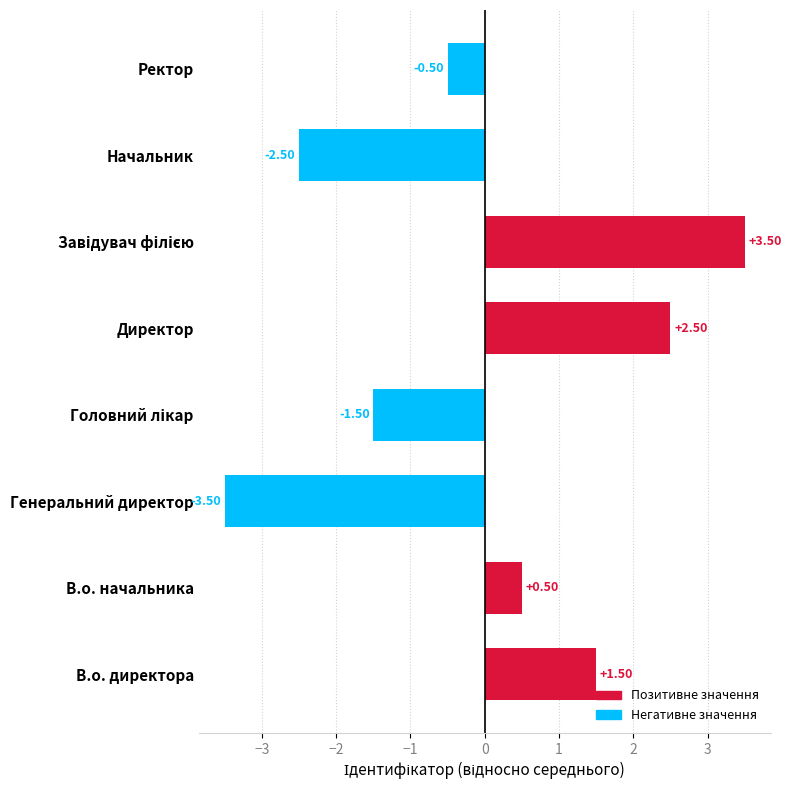

How many data points are less than 0?

4